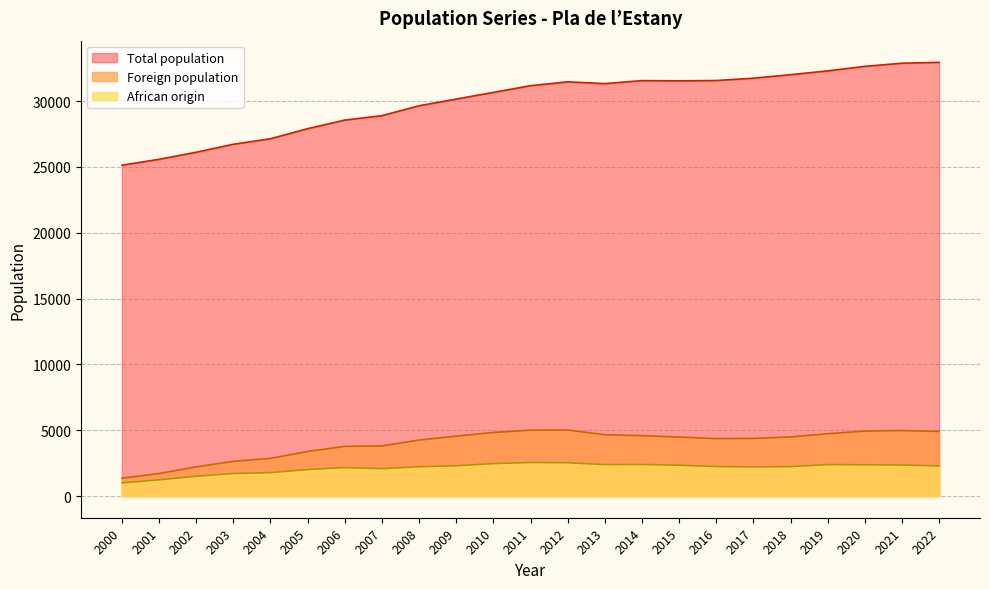

What is the minimum value shown in the chart?

994